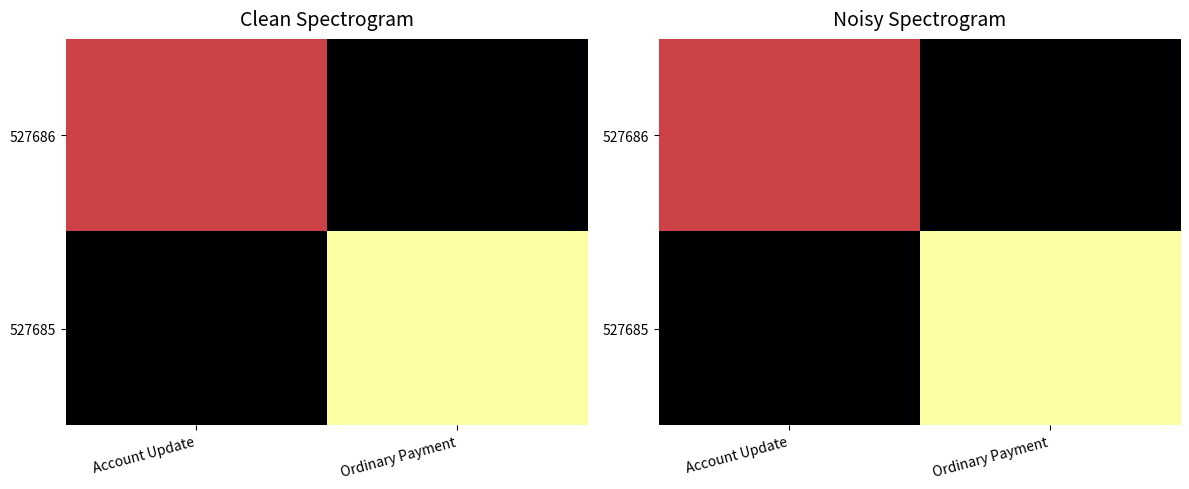

True or false: 527686 has a value of 0.8 at Account Update.

False